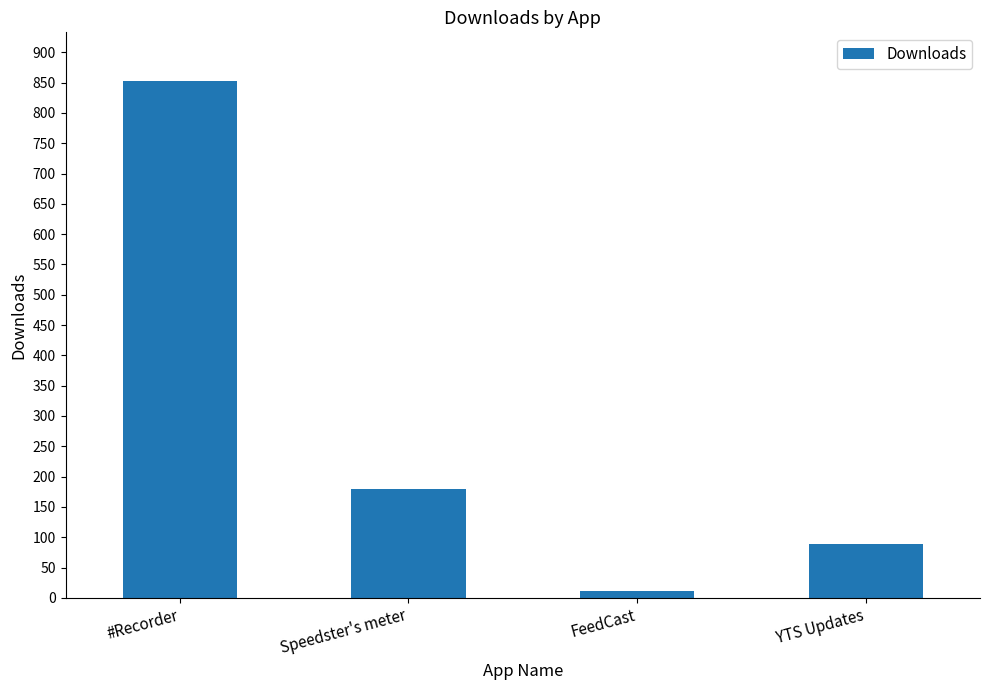

What is the greatest value displayed?

853